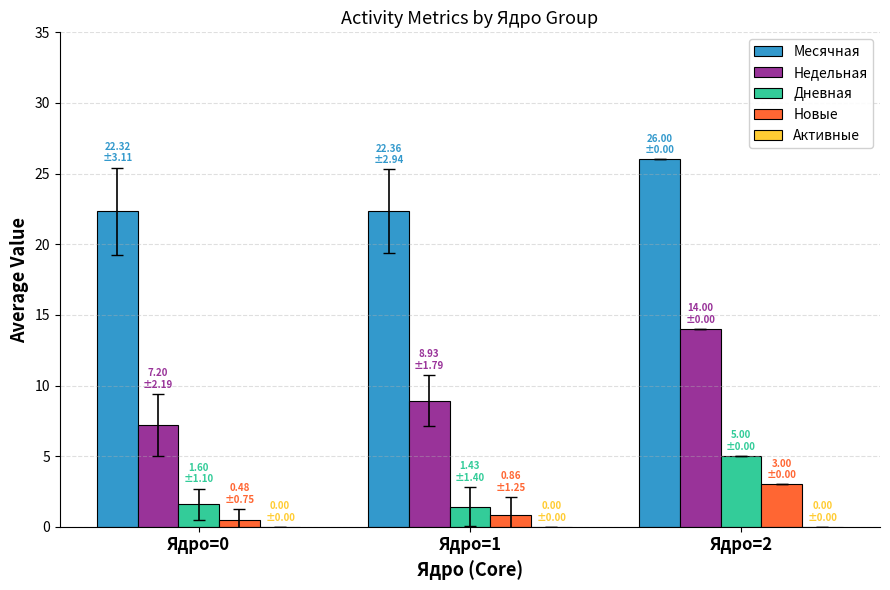

How many values in the Недельная series exceed 8?

2